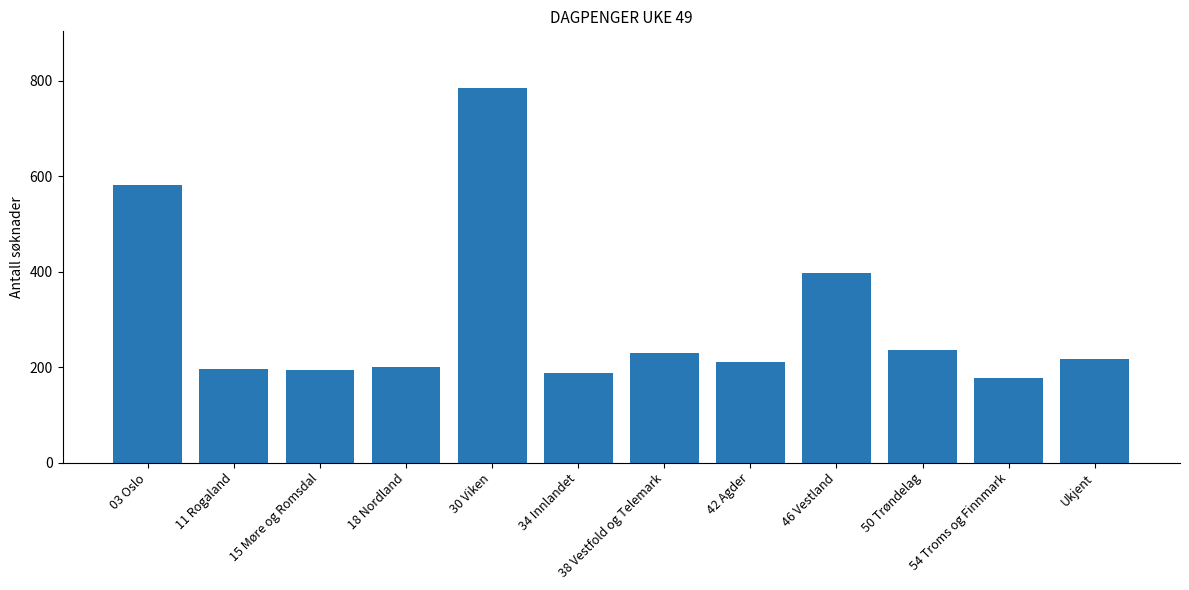

What is the average value?

301